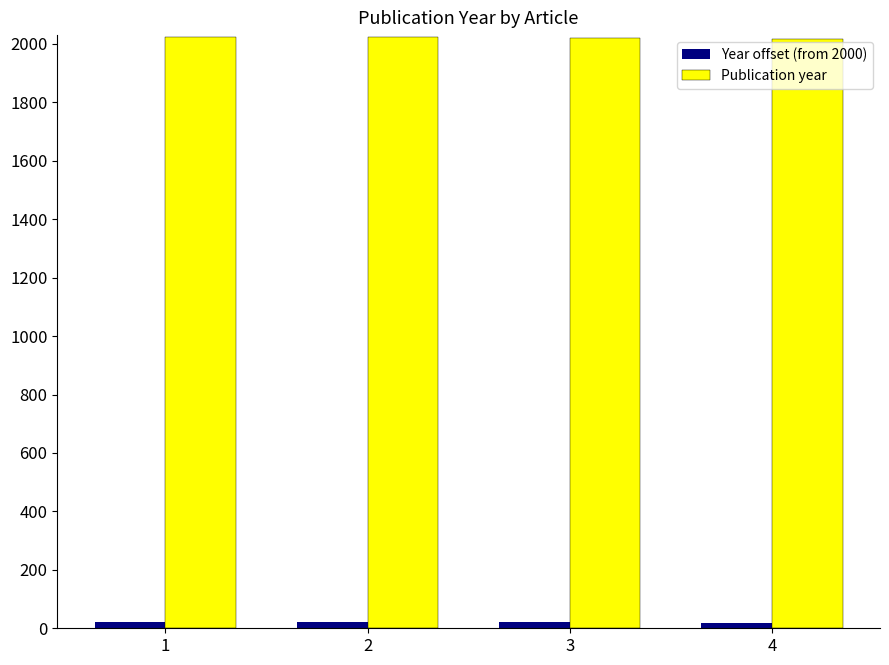

How many distinct data groups are displayed?

2